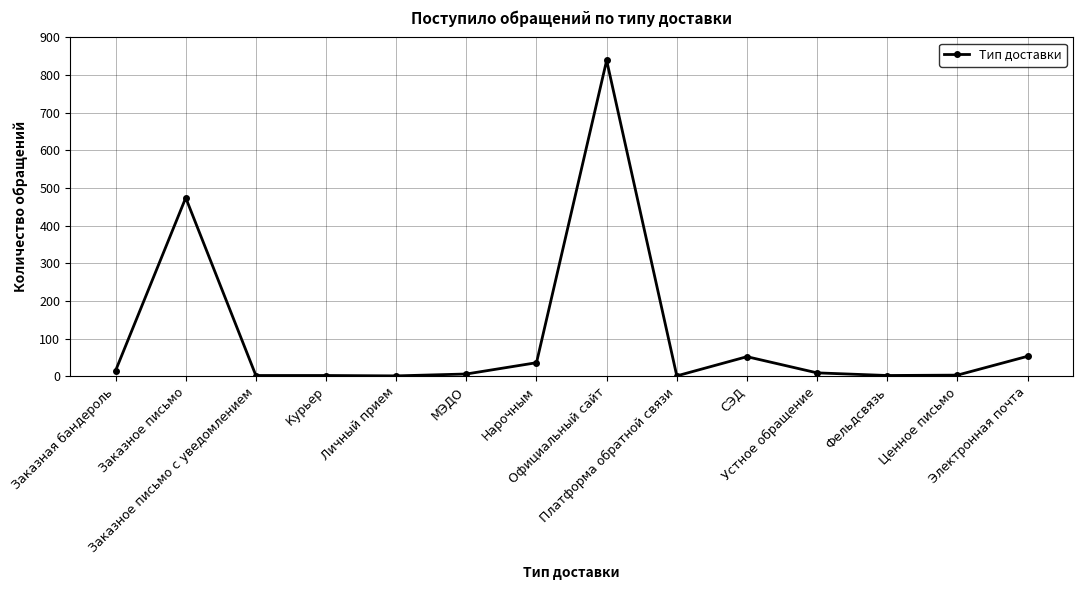

What is the average value?

107